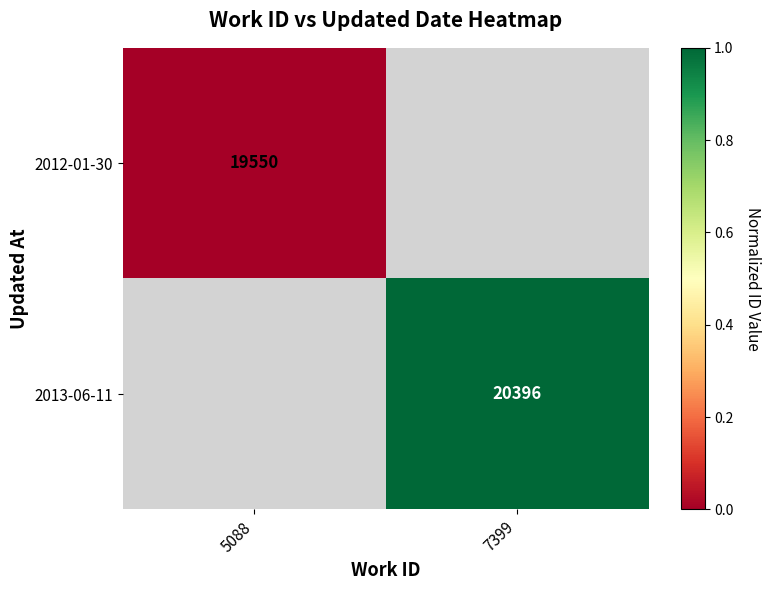

True or false: 2013-06-11 has a value of 29702 at 7399.

False